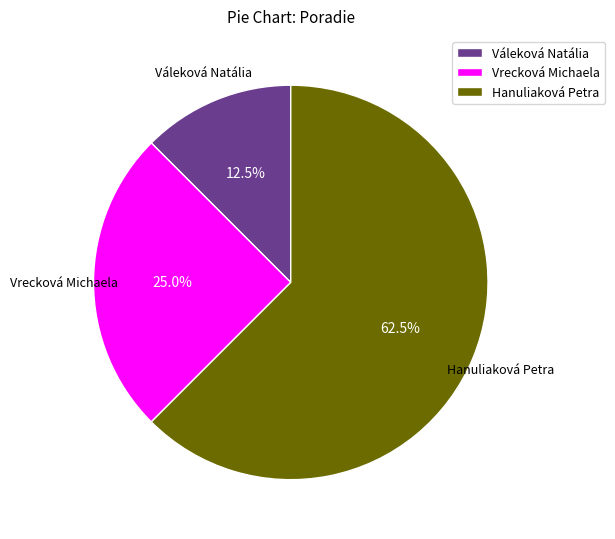

What percentage is NOT represented by Váleková Natália?

87.5%